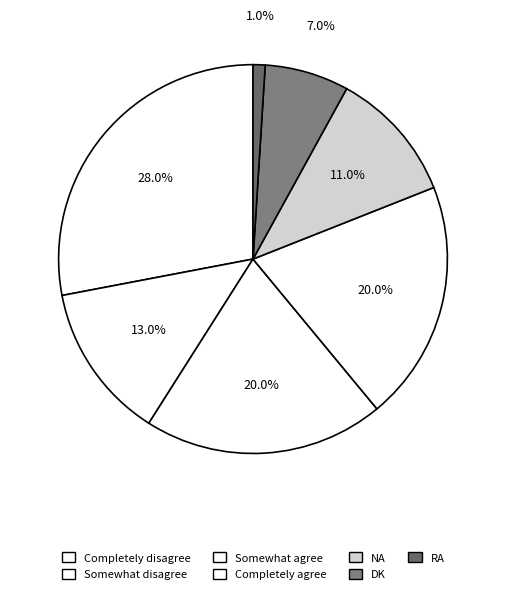

What percentage is NOT represented by RA?

99.0%